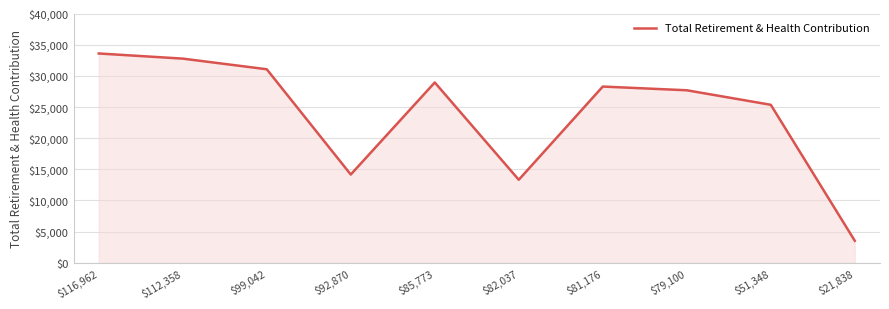

At which category does the chart reach its minimum across all series?

$21,838